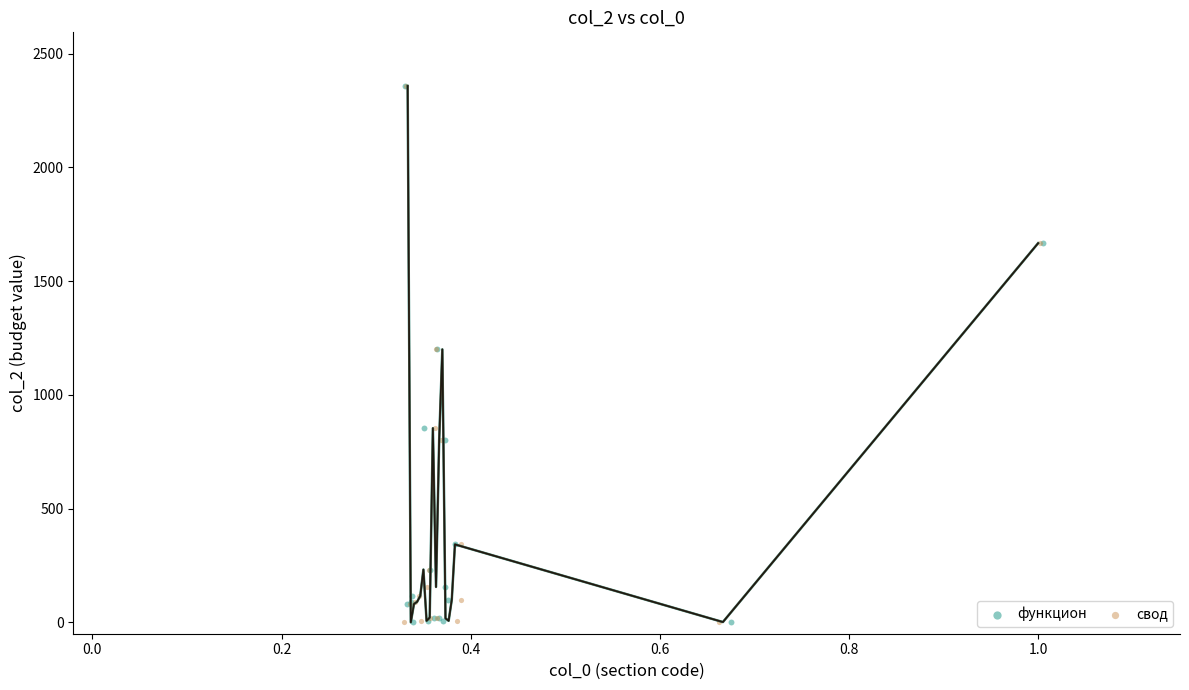

What are all the series names shown in the legend?

функцион, свод